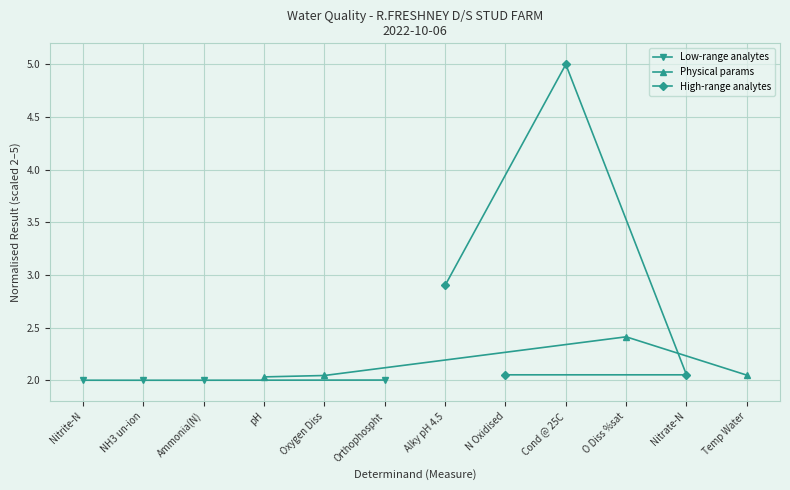

What is the maximum value for Low-range analytes?

2.0